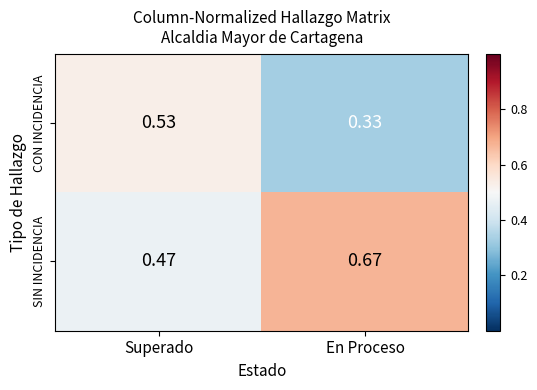

At which label does SIN INCIDENCIA reach its peak?

En Proceso